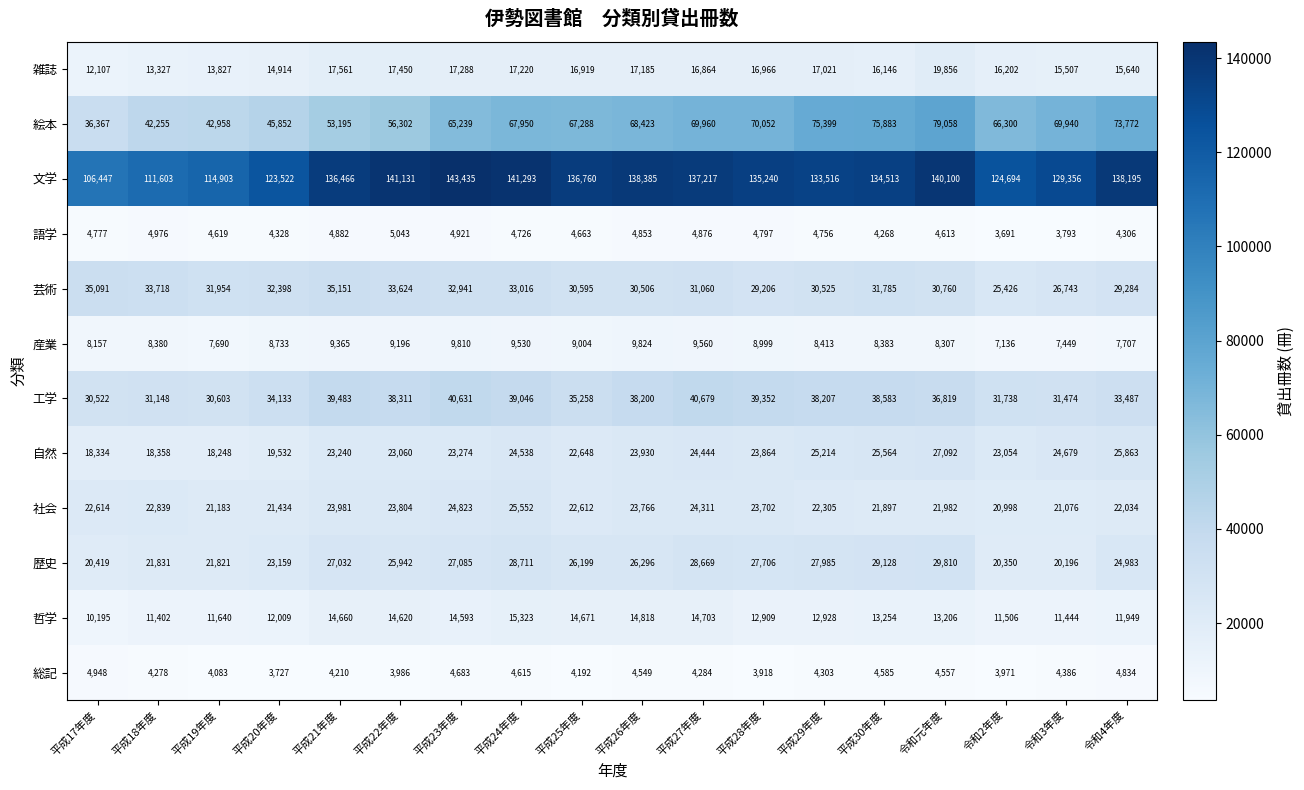

Rank the series at 平成29年度 from highest to lowest value.

文学, 絵本, 工学, 芸術, 歴史, 自然, 社会, 雑誌, 哲学, 産業, 語学, 総記